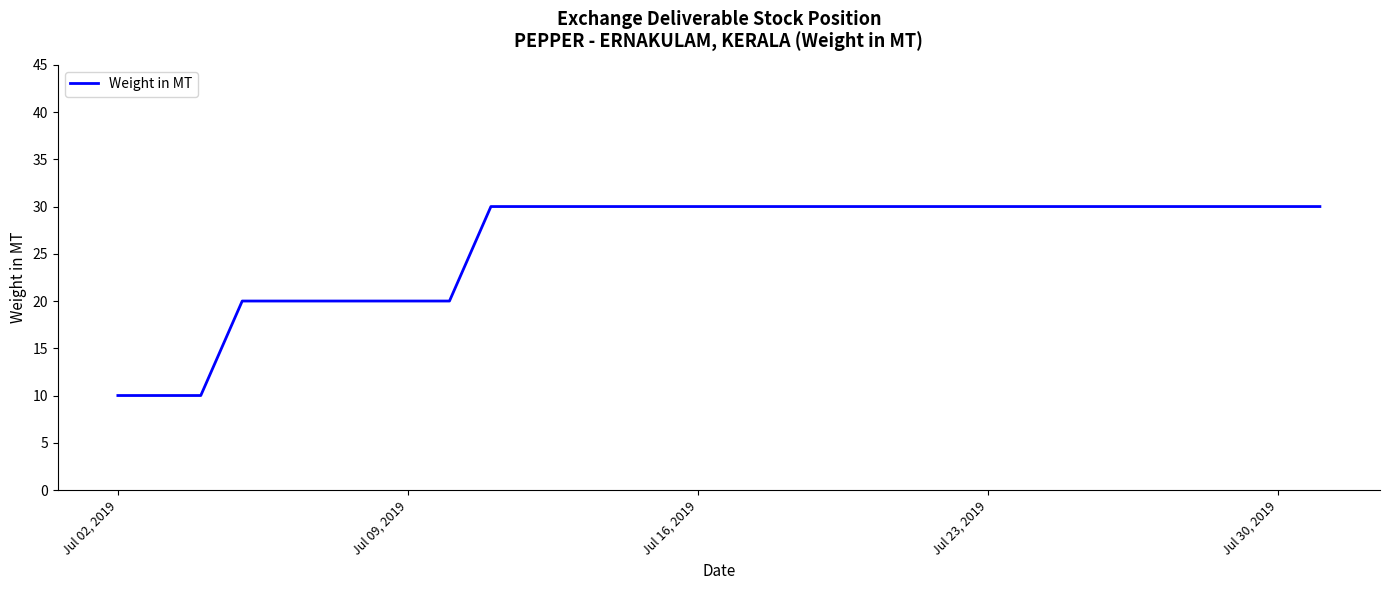

Reading left to right, extract all data points from this chart.

10	10	10	20	20	20	20	30	30	30	30	30	30	30	30	30	30	30	30	30	30	30